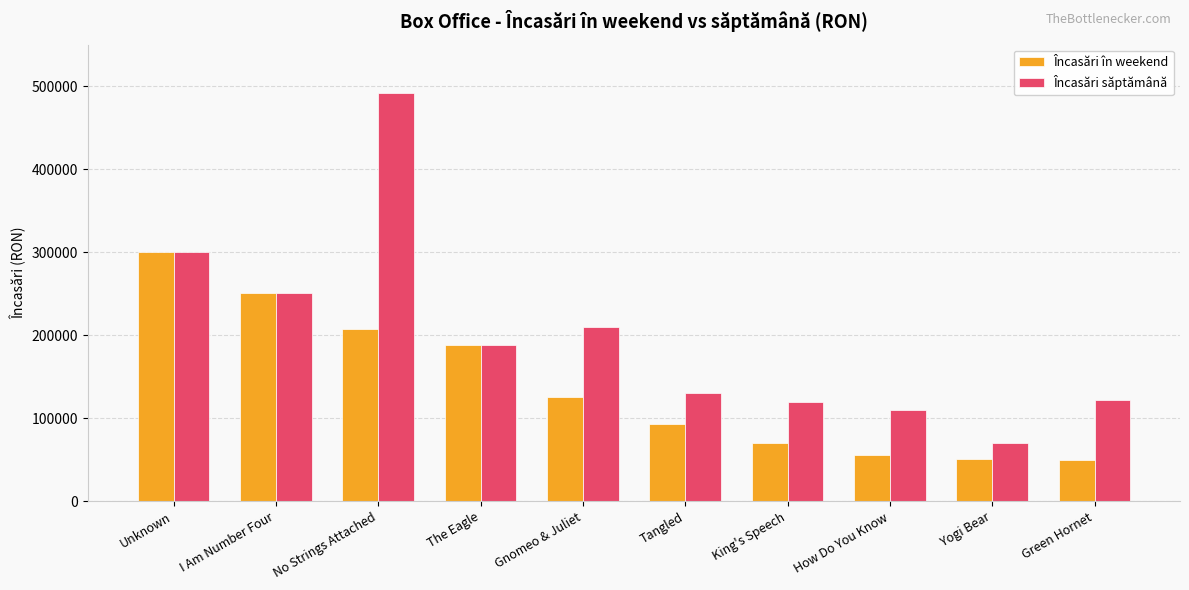

What value does the Încasări în weekend series have at Yogi Bear?

50730.1